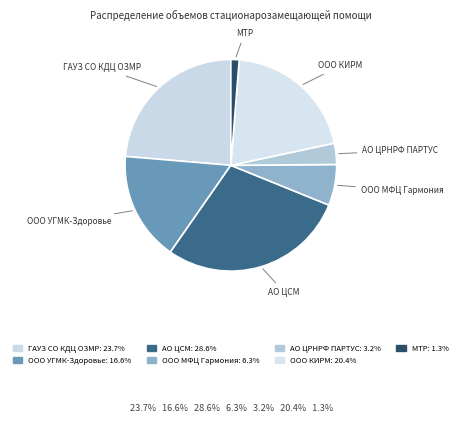

Rank the categories by value from lowest to highest.

МТР, АО ЦРНРФ ПАРТУС, ООО МФЦ Гармония, ООО УГМК-Здоровье, ООО КИРМ, ГАУЗ СО КДЦ ОЗМР, АО ЦСМ